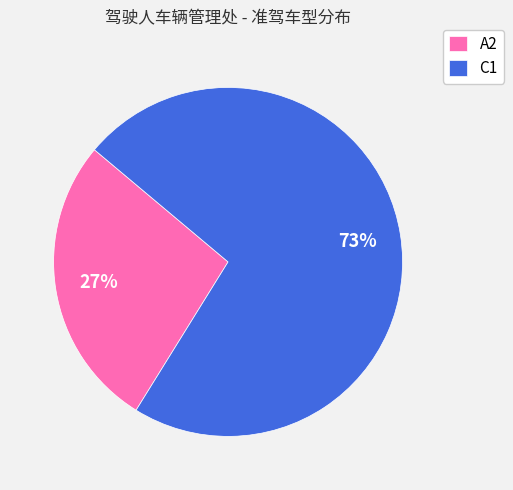

Count the number of slices in the pie.

2